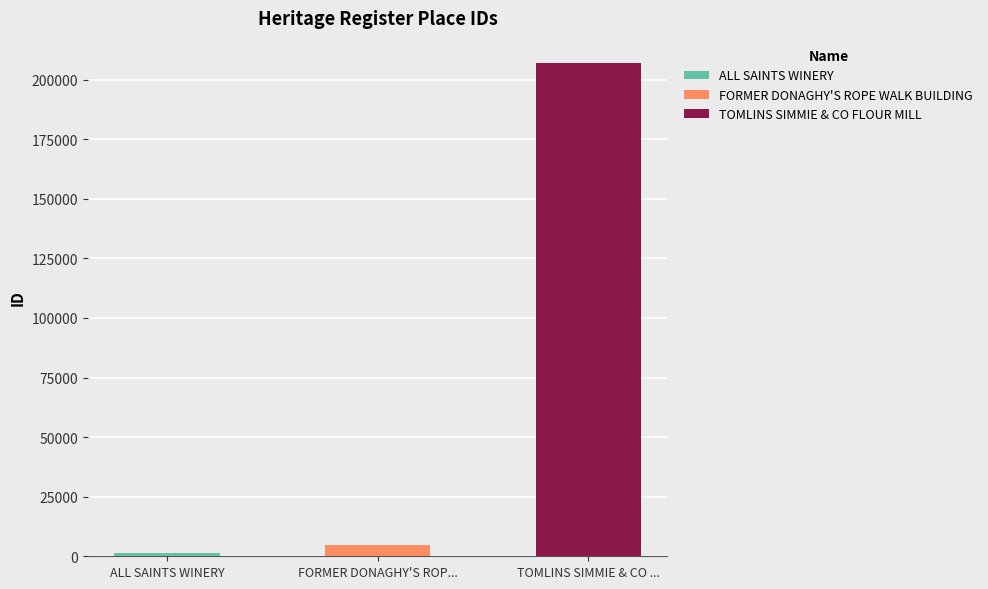

What is the difference between the second highest and minimum values?

3646